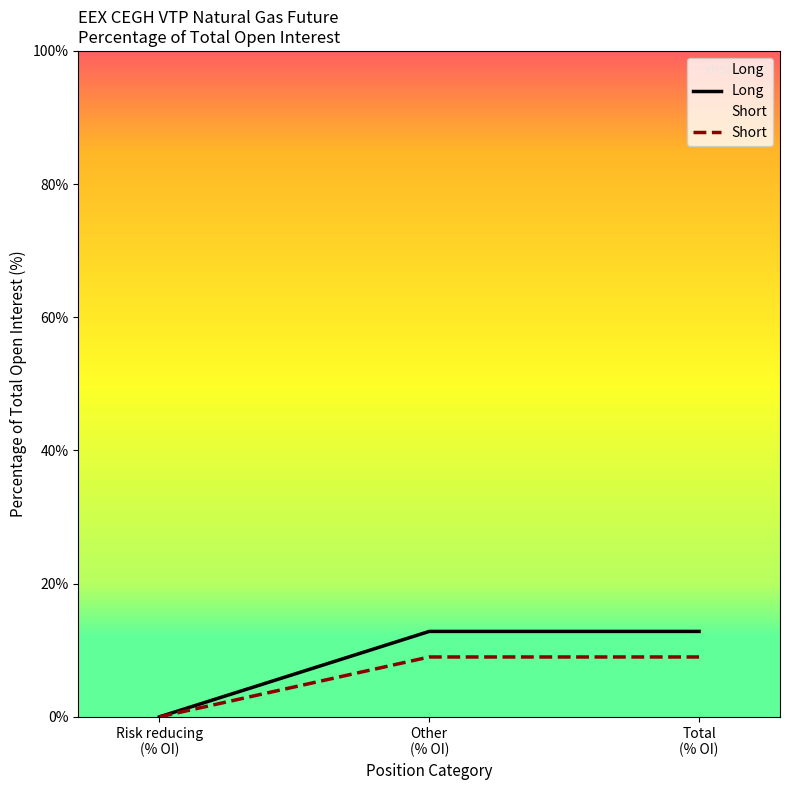

What is the label of the 2nd point from the left?

Other
(% OI)